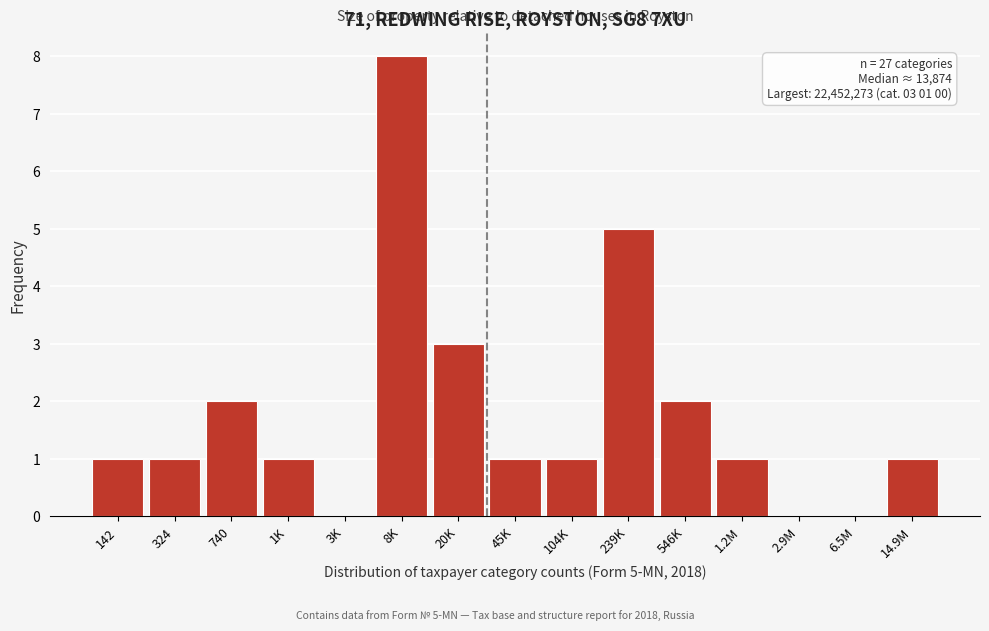

Reading left to right, extract all data points from this chart.

142=1	324=1	740=2	1K=1	3K=0	8K=8	20K=3	45K=1	104K=1	239K=5	546K=2	1.2M=1	2.9M=0	6.5M=0	14.9M=1